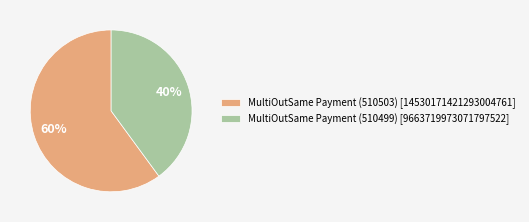

Approximately how many times larger is the value at MultiOutSame Payment (510499) compared to MultiOutSame Payment (510503)?

0.7